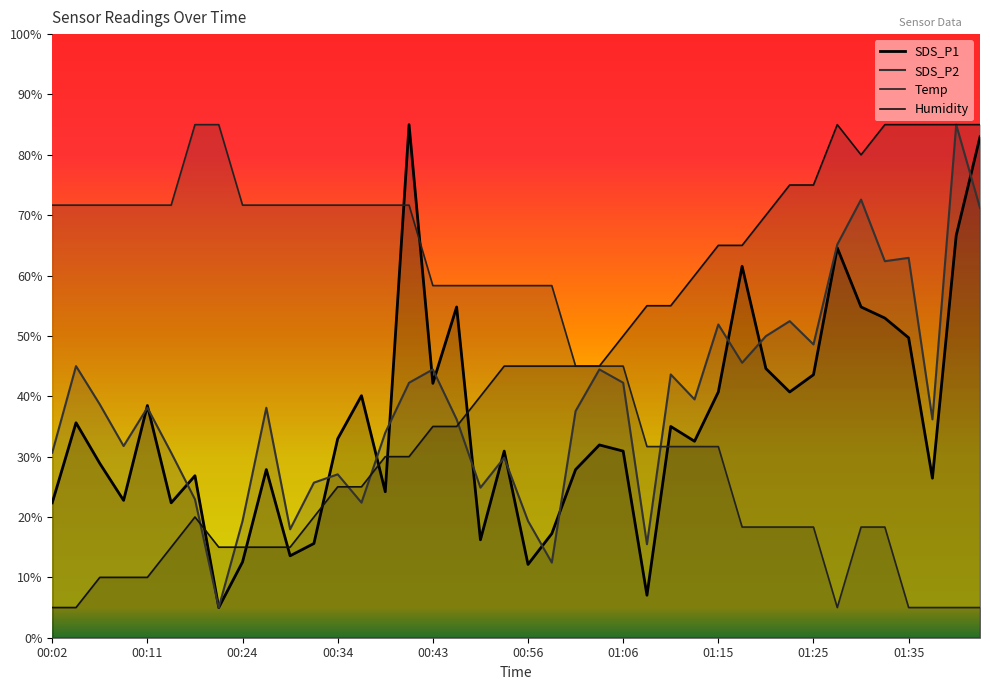

Rank the series at 01:15 from highest to lowest value.

Humidity, SDS_P2, SDS_P1, Temp